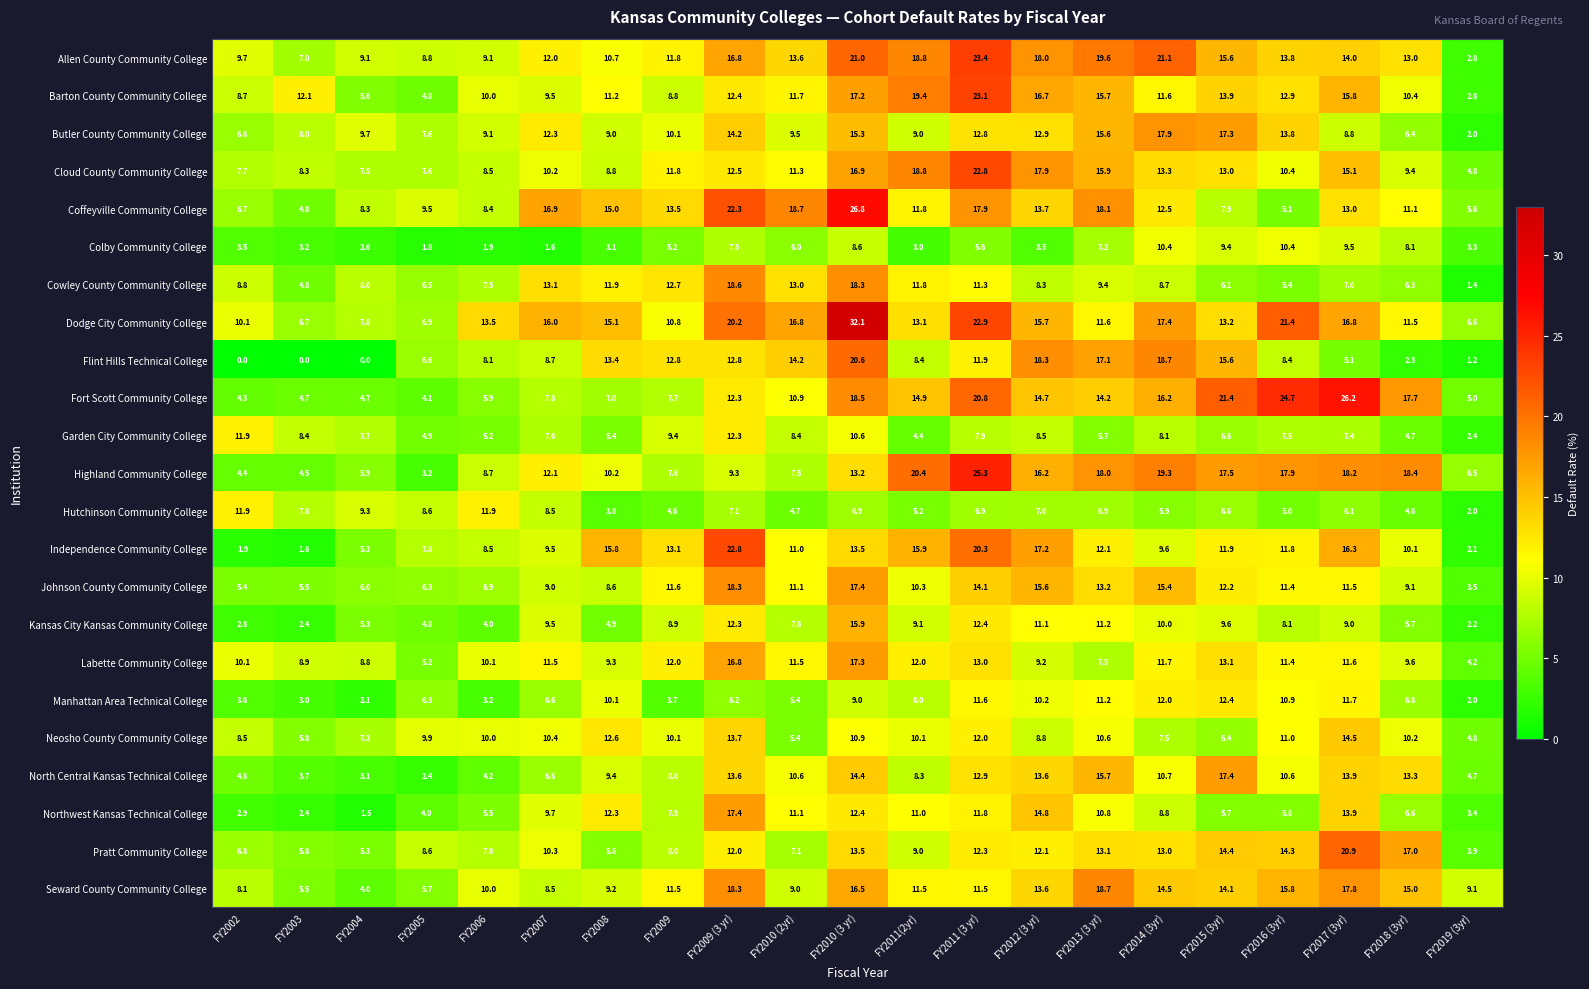

What is the total value across all series at FY2019 (3yr)?

86.3